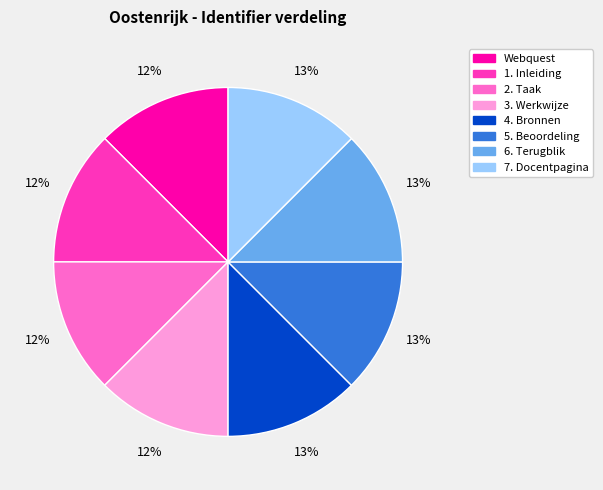

Count the number of slices in the pie.

8